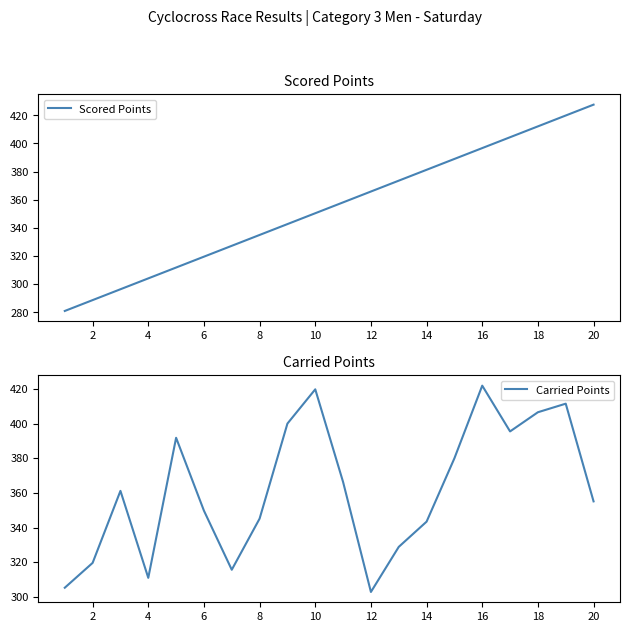

The value of Scored Points at 2 is 288.7. True or false?

True